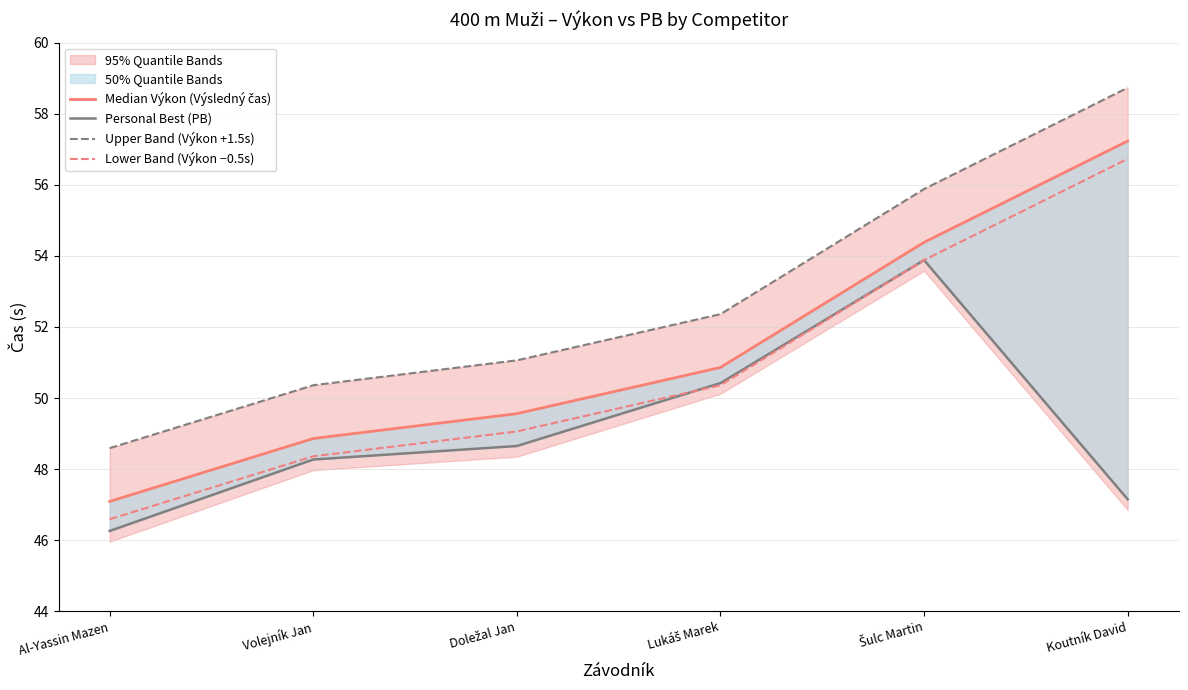

The value of Personal Best (PB) at Šulc Martin is 53.9. True or false?

True